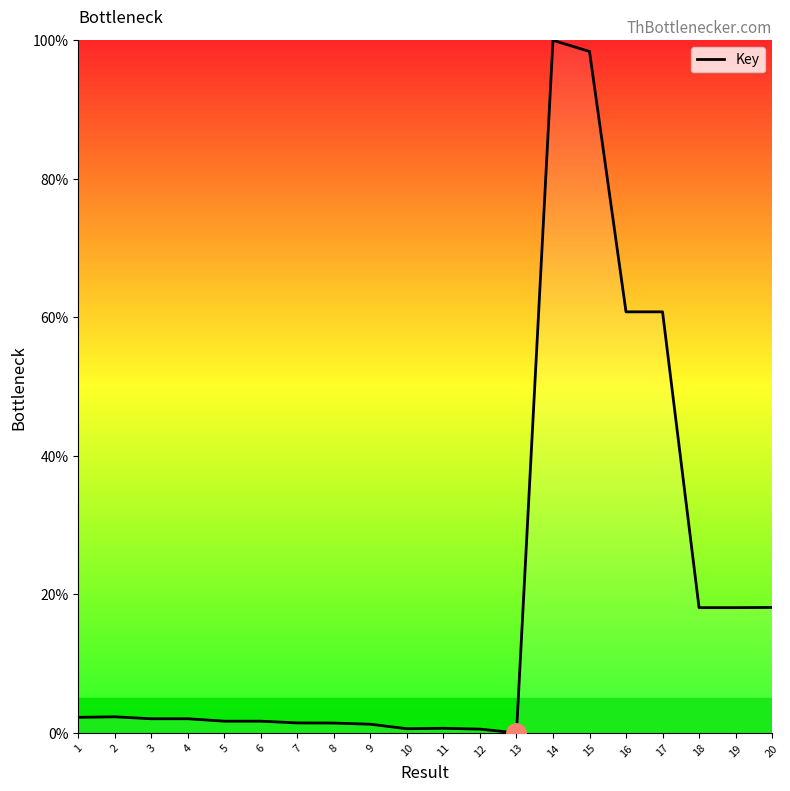

What is the maximum value shown in the chart?

100.0